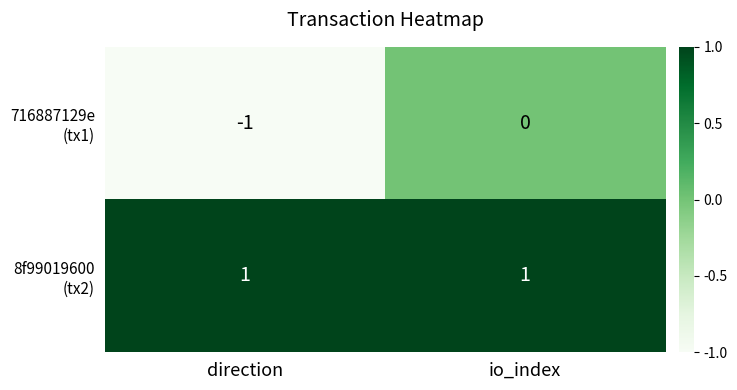

At which category does the chart reach its minimum across all series?

direction